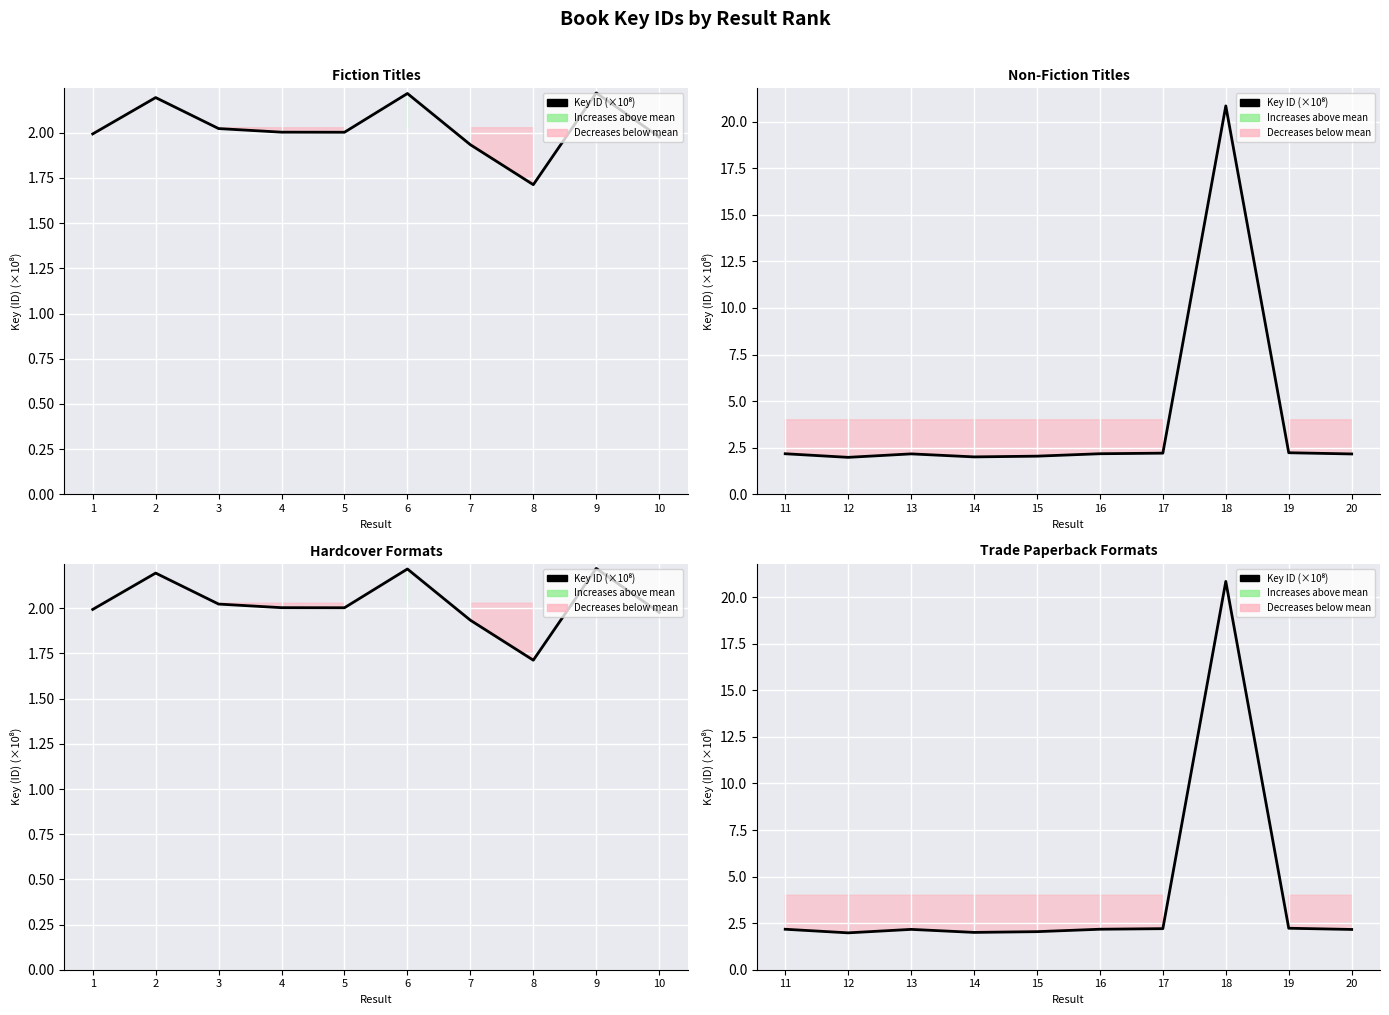

Reading left to right, list all the values displayed in this chart.

2.2	2.0	2.2	2.0	2.0	2.2	2.2	20.8	2.2	2.2